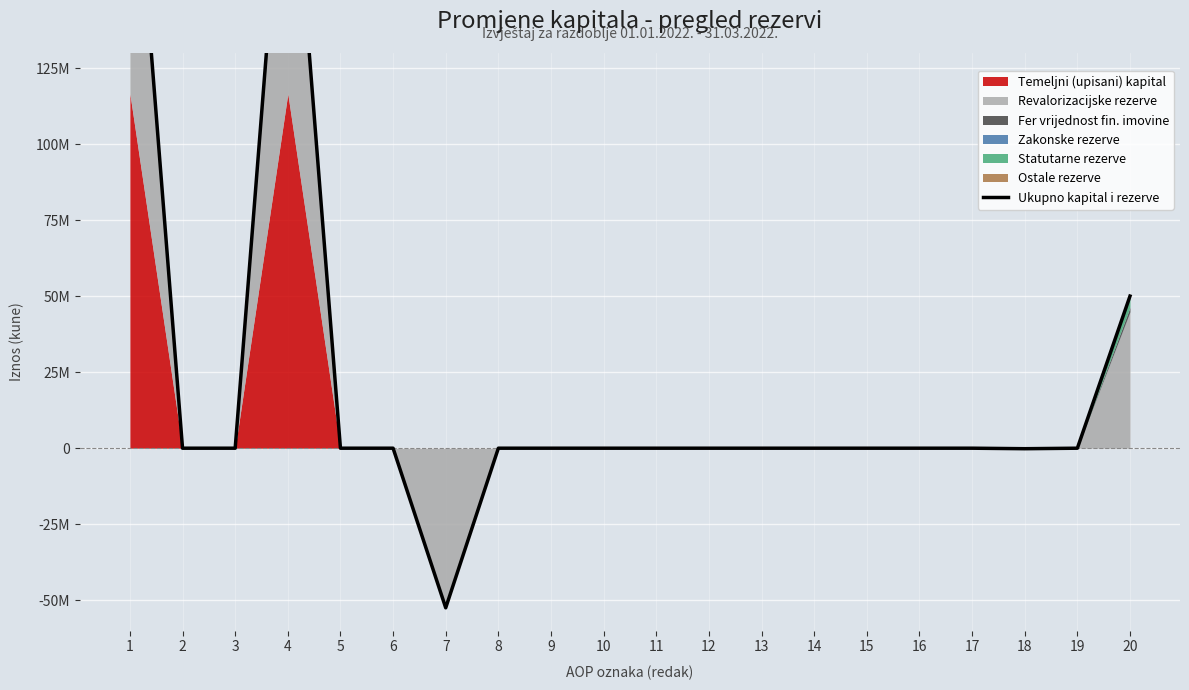

Where is the data nearest to the value 83402717?

20